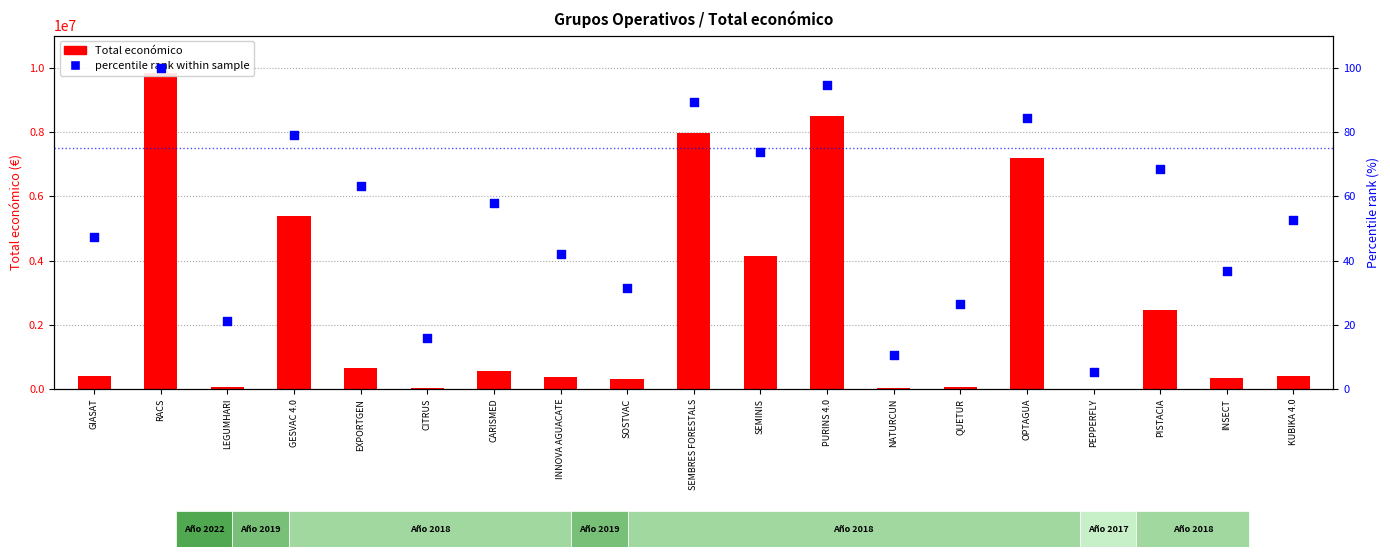

Which series contains the lowest Y value?

percentile rank